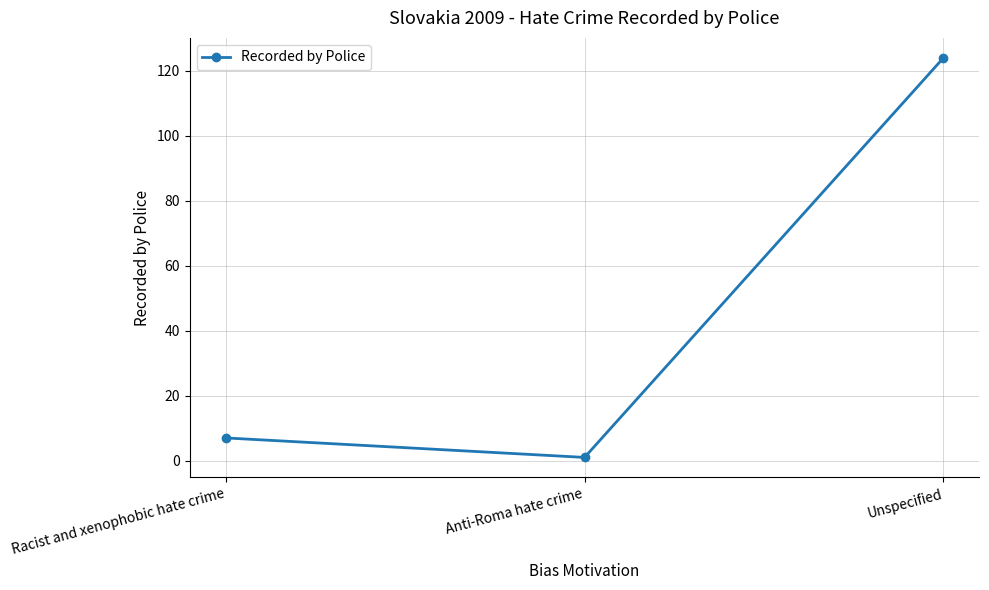

Where is the data nearest to the value 62?

Racist and xenophobic hate crime